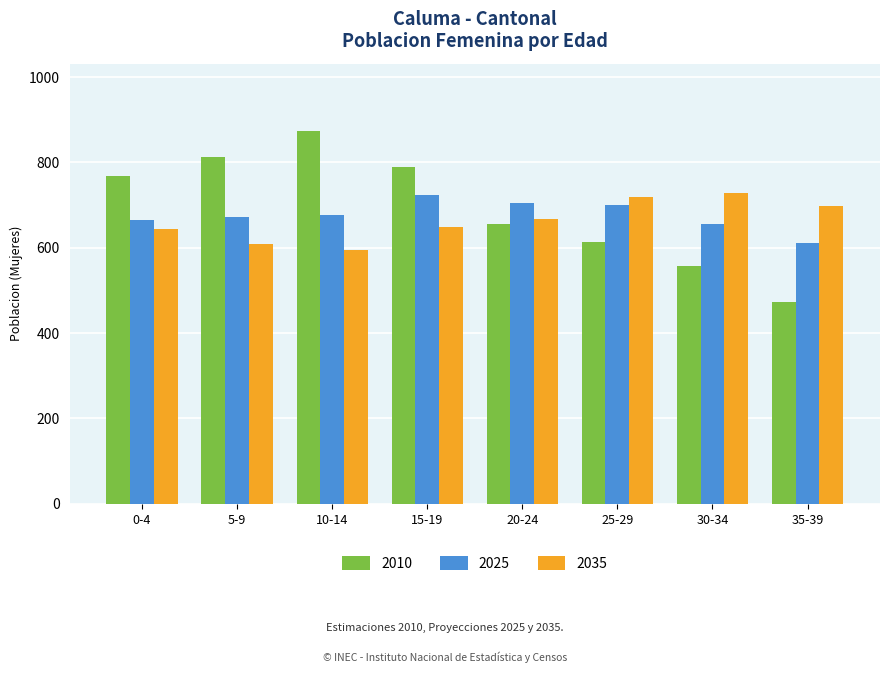

What is the sum of all 2025 values?

5408